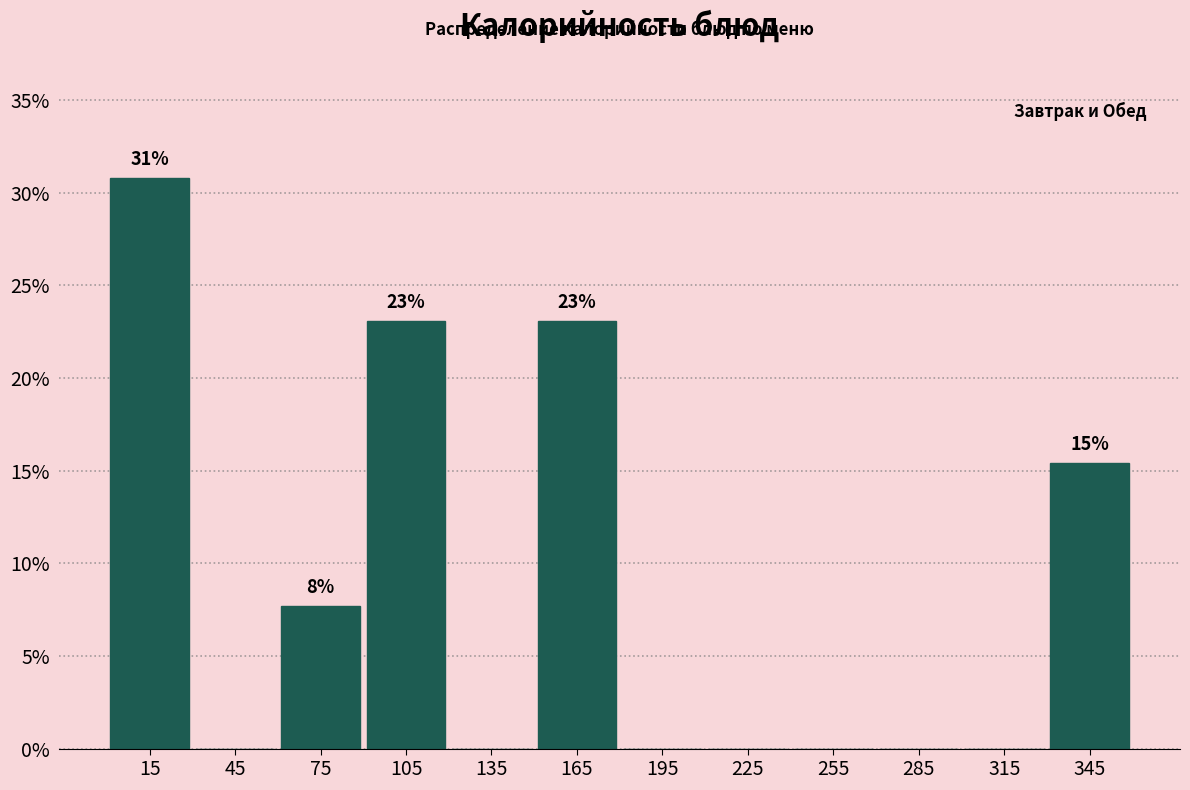

Which range on the x-axis has the tallest bar?

0 to 30